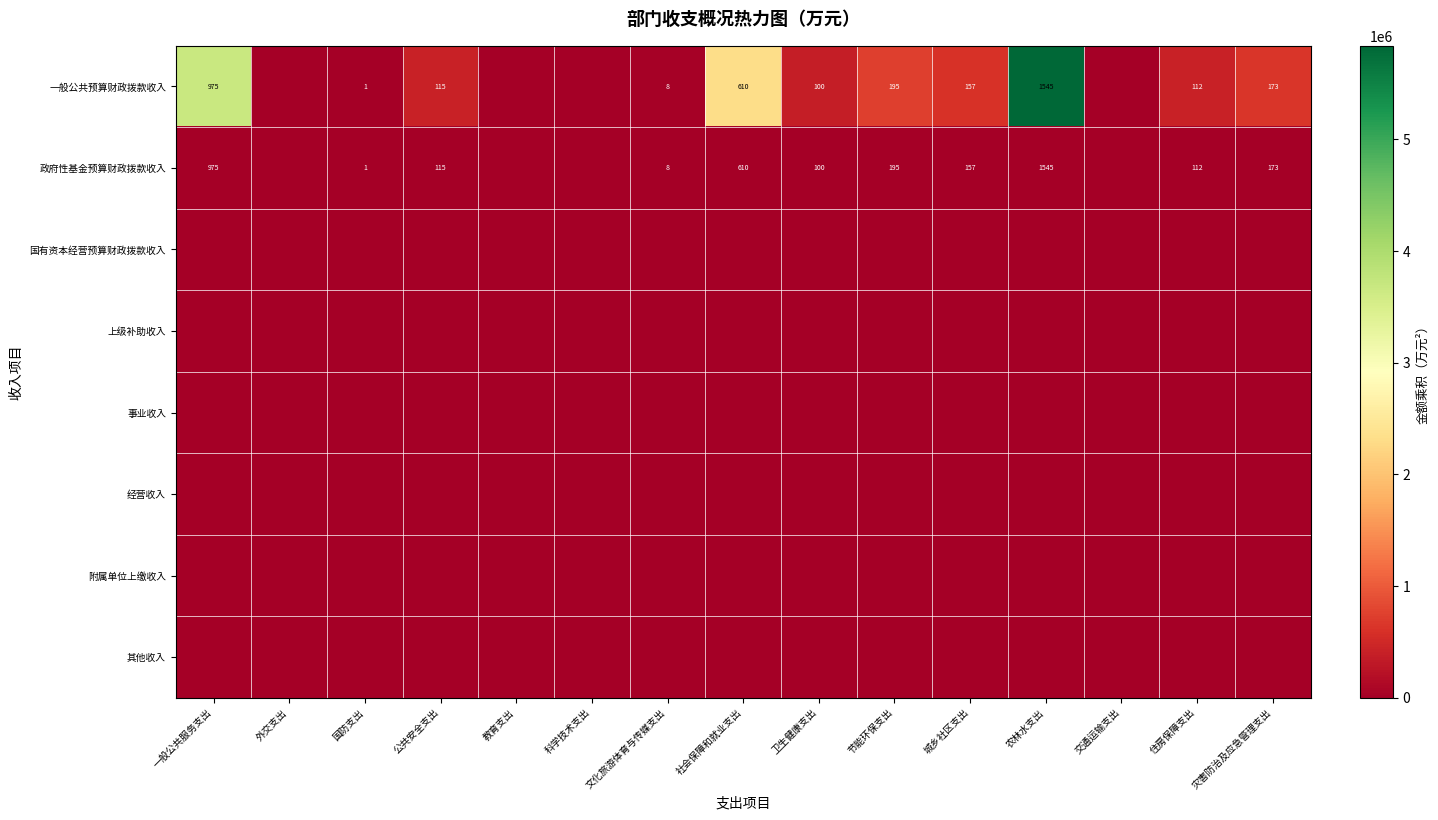

Which label corresponds to the smallest value in the chart?

外交支出